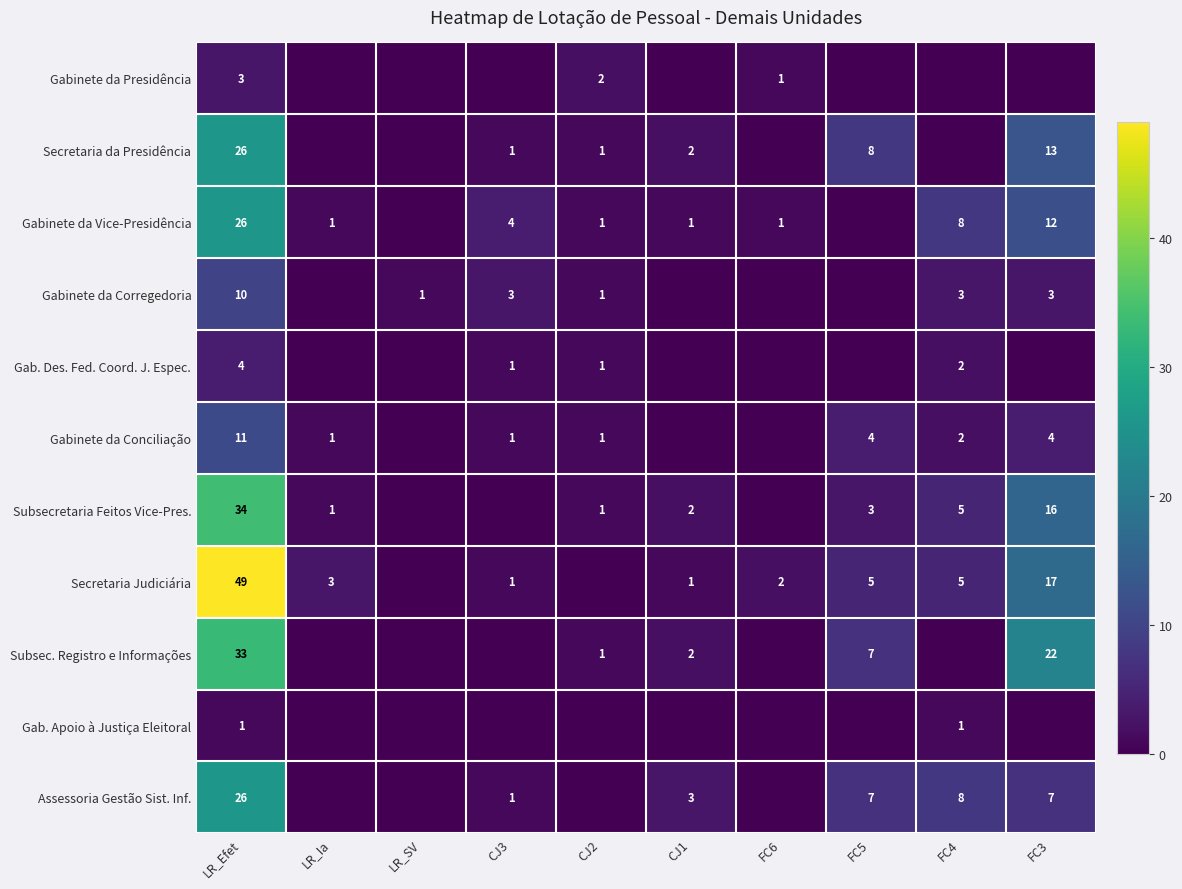

At which category is the sum across all series the highest?

LR_Efet